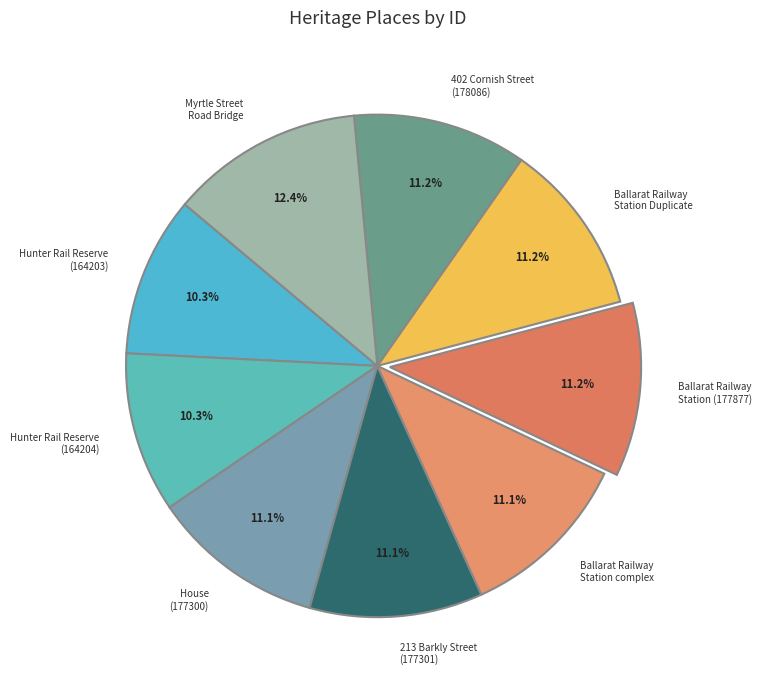

Is 213 Barkly Street (177301) the majority of the pie?

No